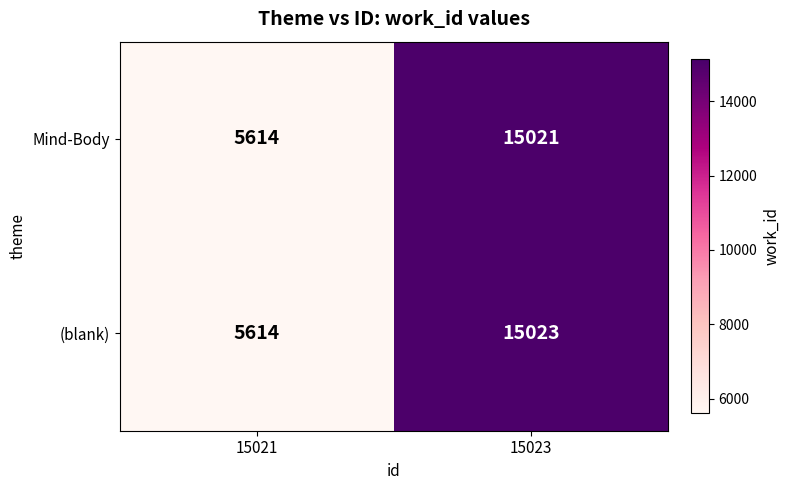

Is it true that Mind-Body equals 1627 at 15021?

False